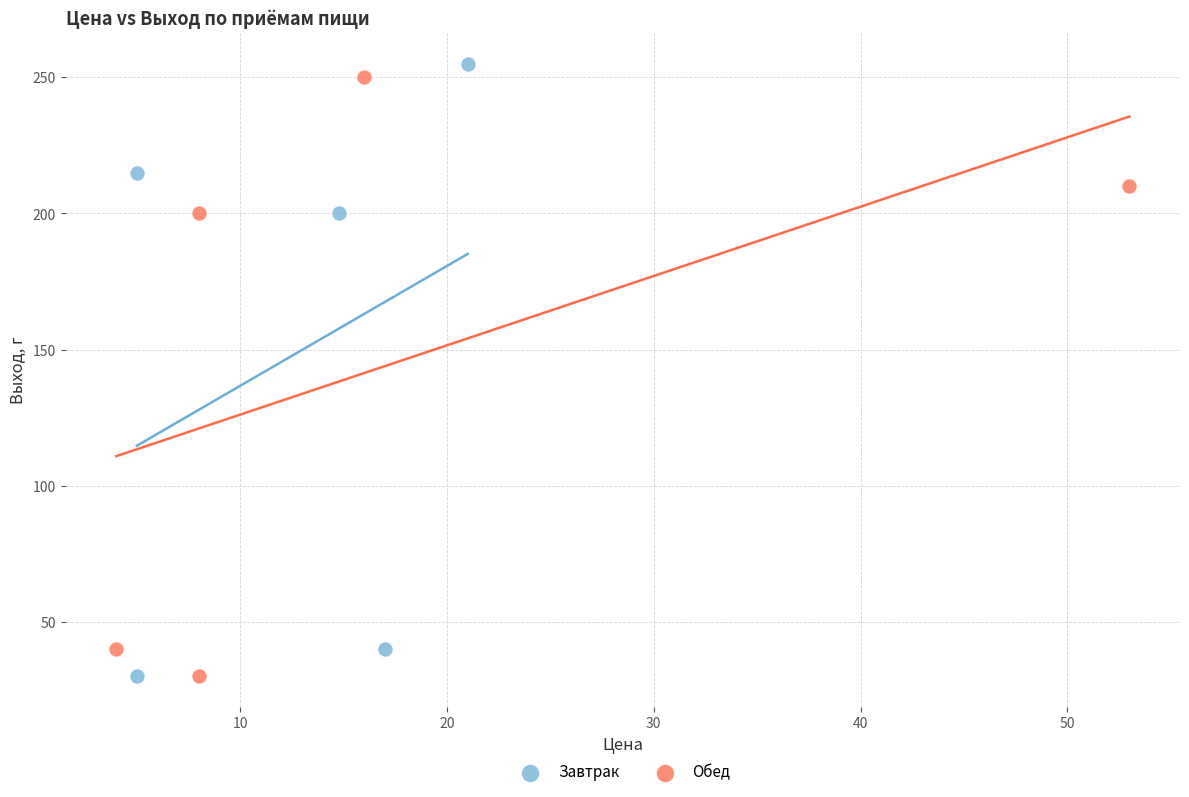

What are all the series names shown in the legend?

Завтрак, Обед